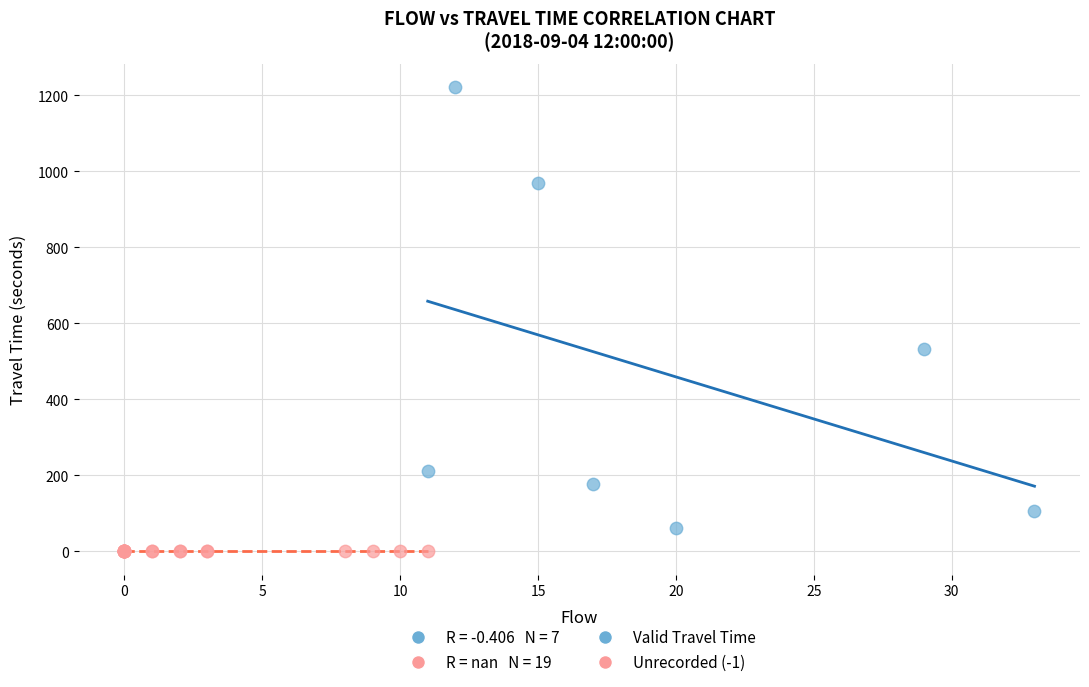

Which series contains the lowest Y value?

Unrecorded (-1)